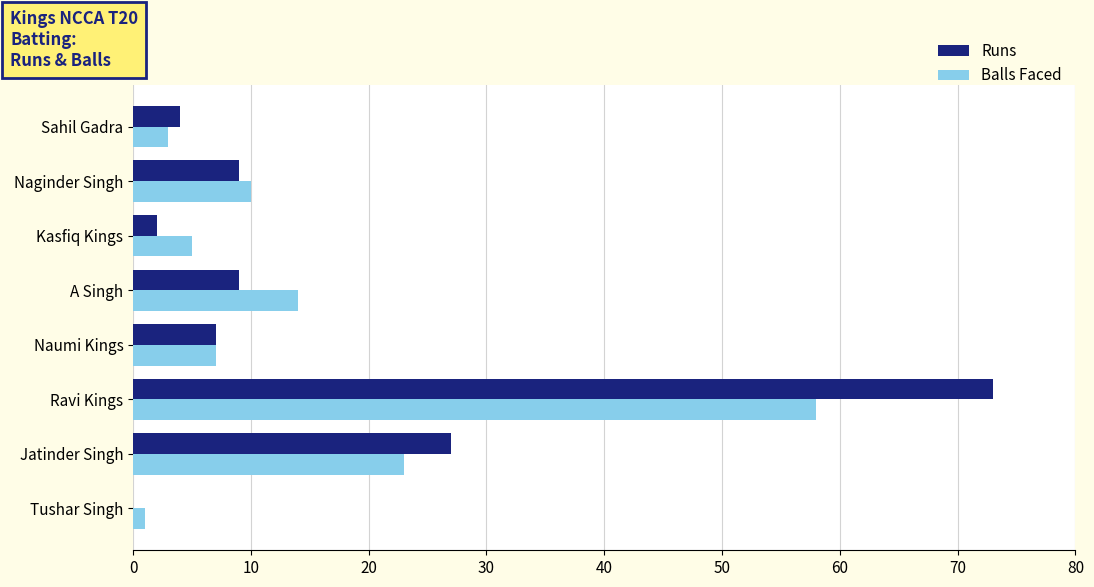

At which label does Runs reach its peak?

Ravi Kings